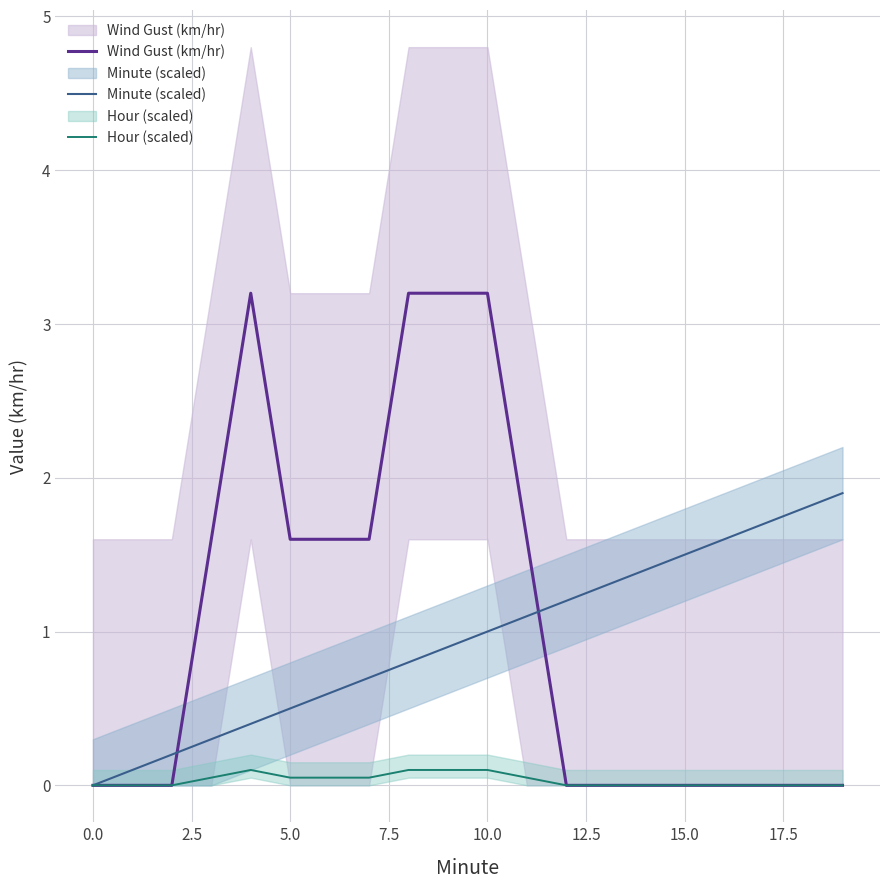

Reading left to right, what are all the values shown in this chart?

Wind Gust (km/hr): 0.0	0.0	0.0	1.6	3.2	1.6	1.6	1.6	3.2	3.2	3.2	1.6	0.0	0.0	0.0	0.0	0.0	0.0	0.0	0.0
Minute (scaled): 0.0	0.1	0.2	0.3	0.4	0.5	0.6	0.7	0.8	0.9	1.0	1.1	1.2	1.3	1.4	1.5	1.6	1.7	1.8	1.9
Hour (scaled): 0.0	0.0	0.0	0.1	0.1	0.1	0.1	0.1	0.1	0.1	0.1	0.1	0.0	0.0	0.0	0.0	0.0	0.0	0.0	0.0